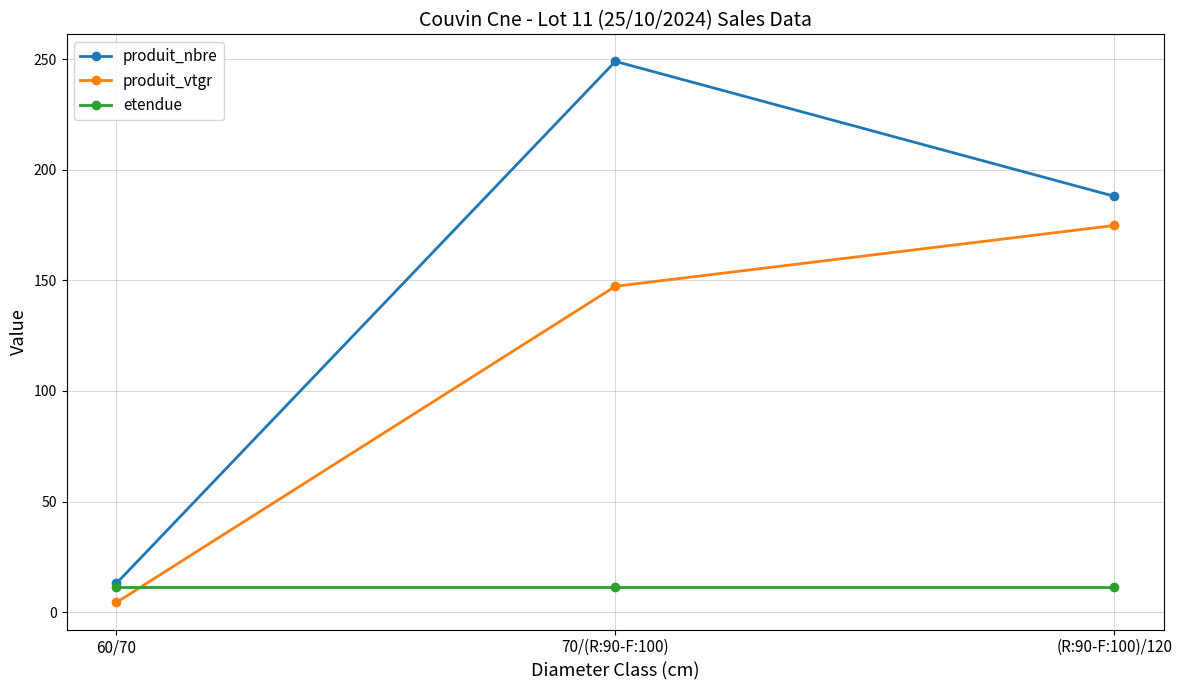

Between 60/70 and (R:90-F:100)/120, which series saw the biggest shift?

produit_nbre